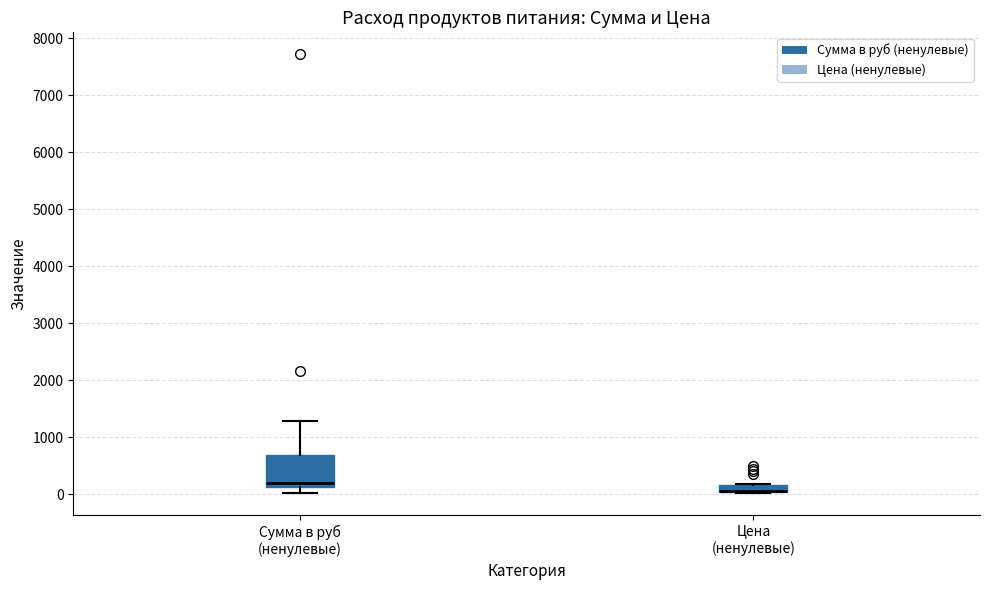

Comparing the boxes themselves (not the whiskers), which one is the tallest?

Сумма в руб (ненулевые)